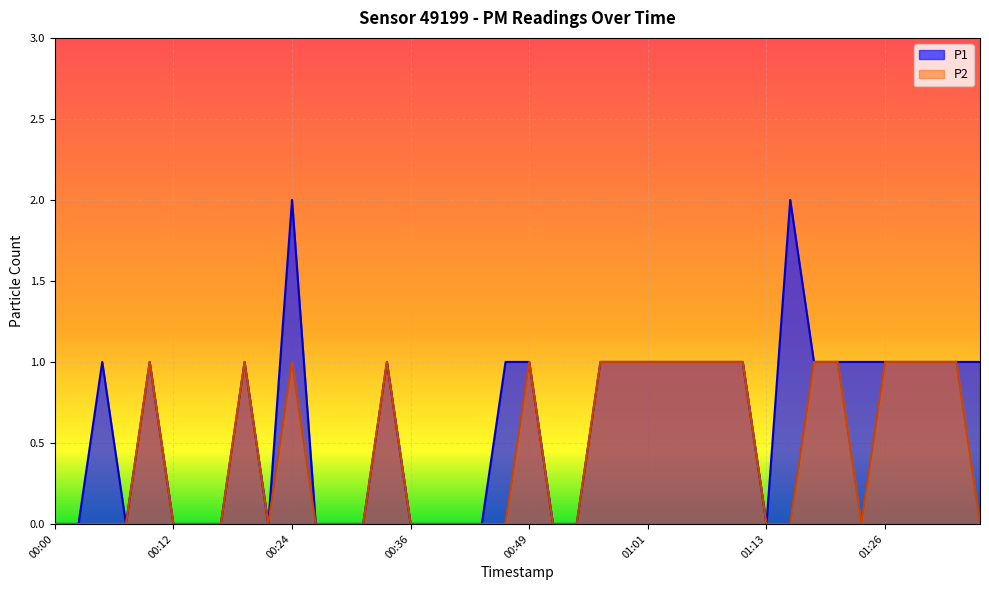

Rank the series by their maximum value, from highest to lowest.

P1, P2